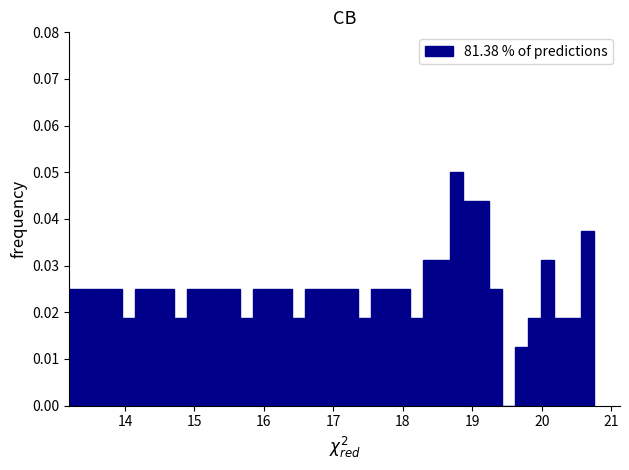

Around what value on the x-axis is the tallest bar? Give the approximate position of its centre, as read against the axis.

18.8